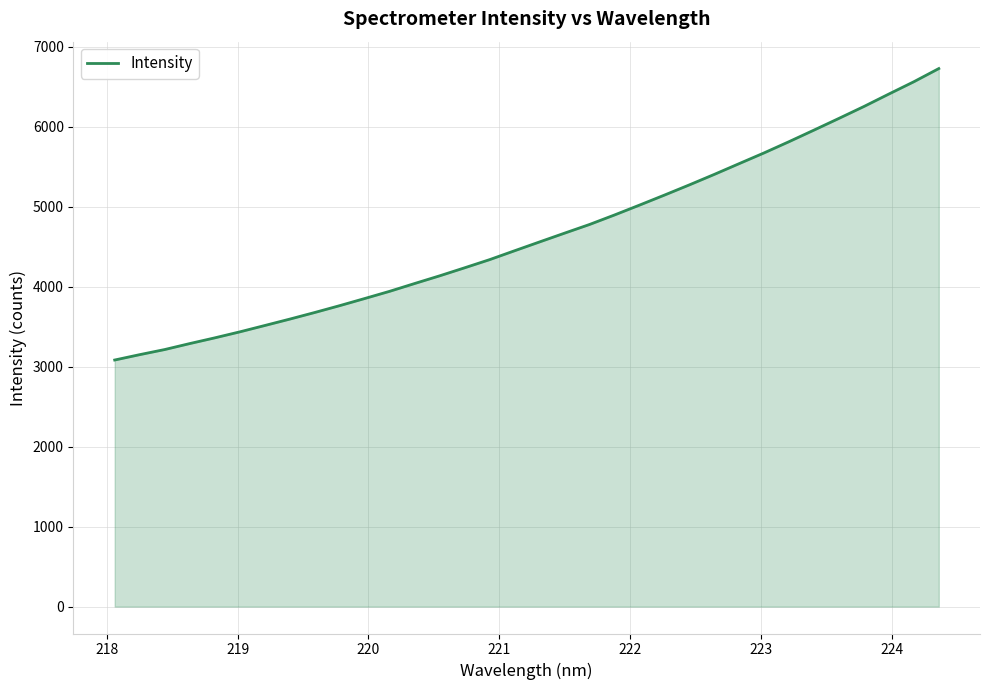

What is the greatest value displayed?

6725.8